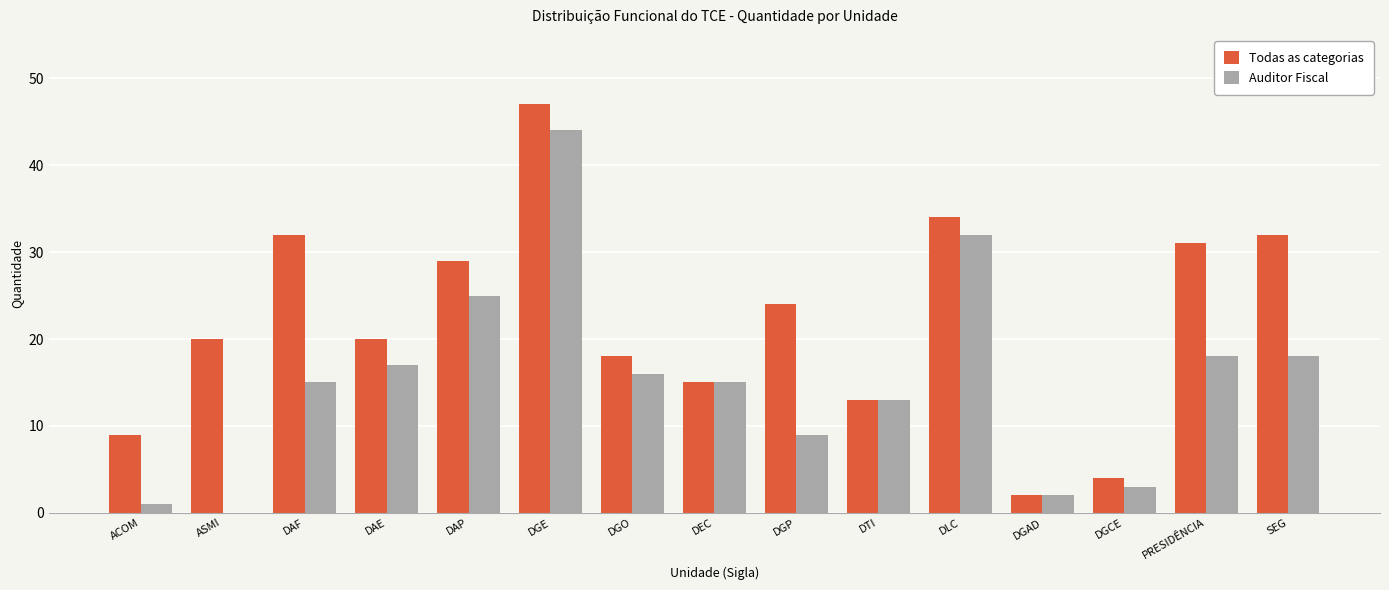

True or false: Auditor Fiscal has a value of 3 at DGP.

False